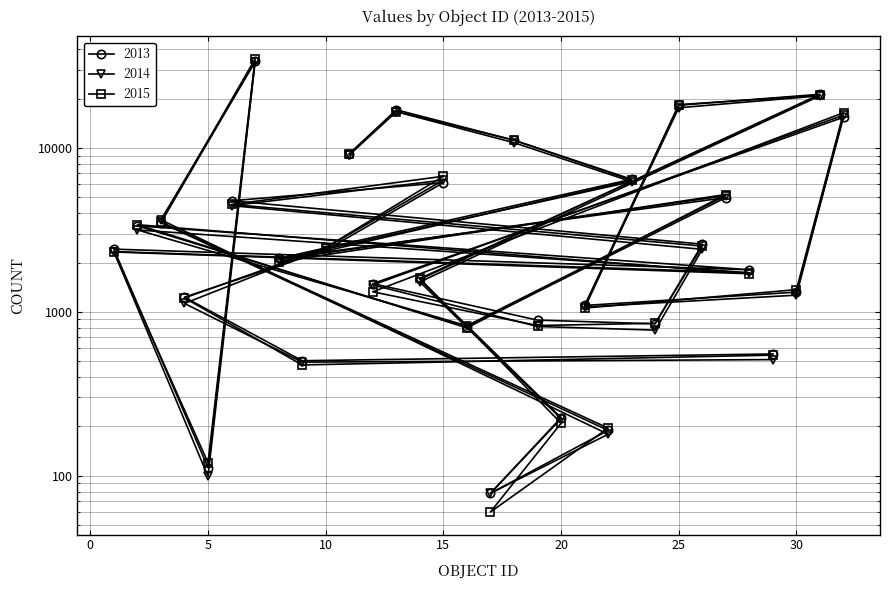

What are all the series names shown in the legend?

2013, 2014, 2015